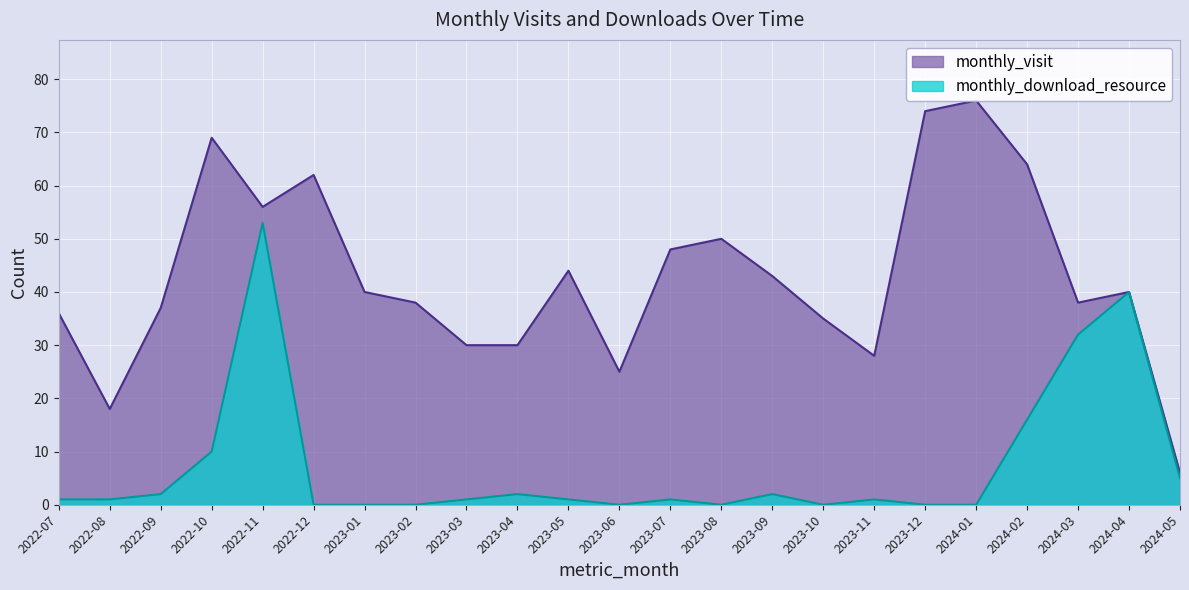

List the series in order of their overall mean, highest first.

monthly_visit, monthly_download_resource